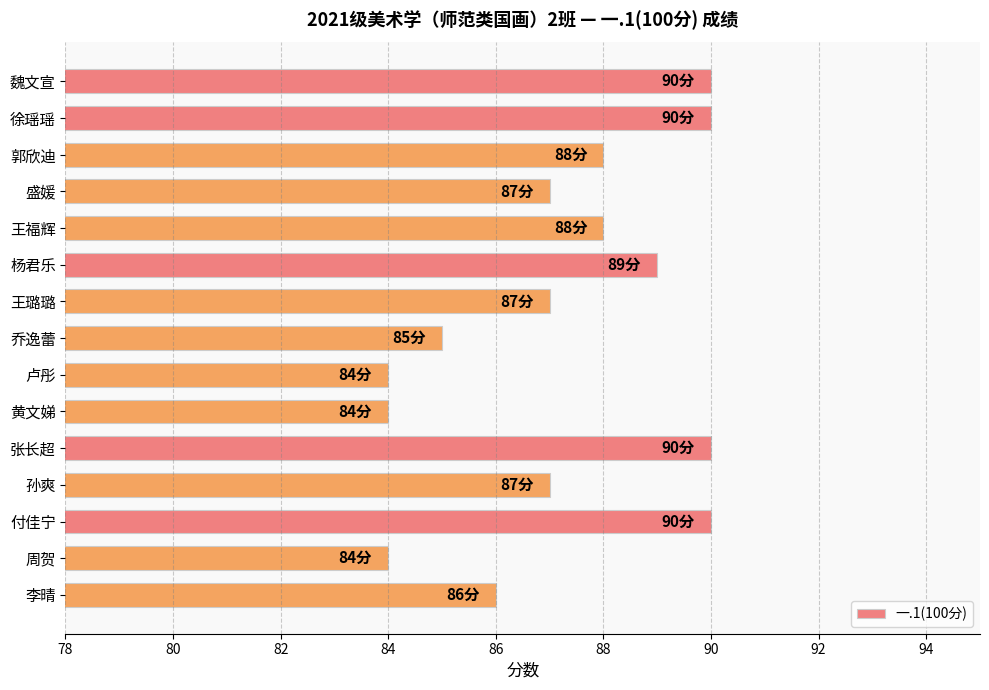

What is the greatest value displayed?

90